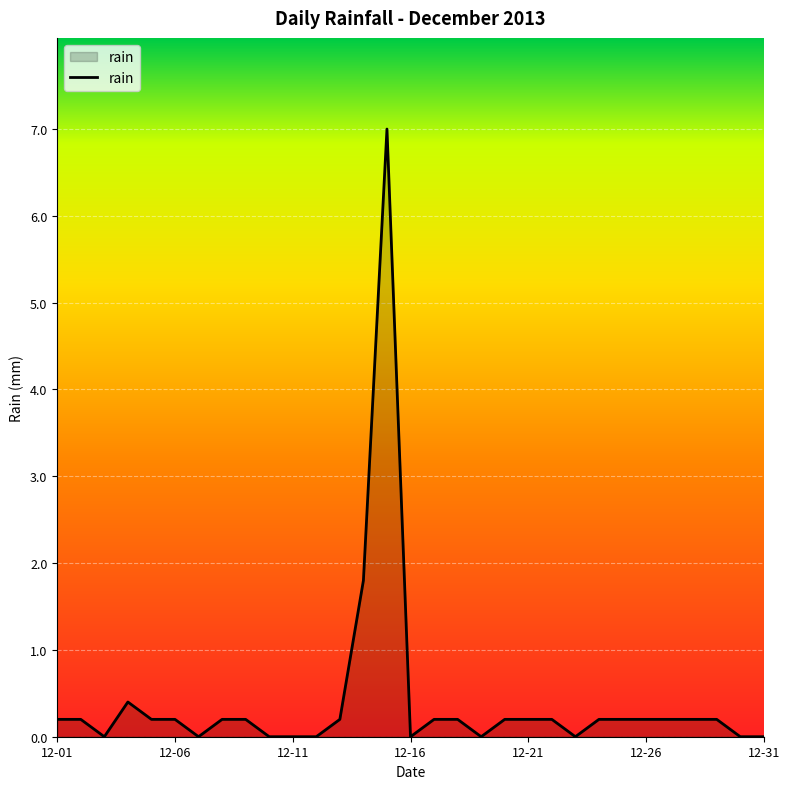

What is the maximum value shown in the chart?

7.0